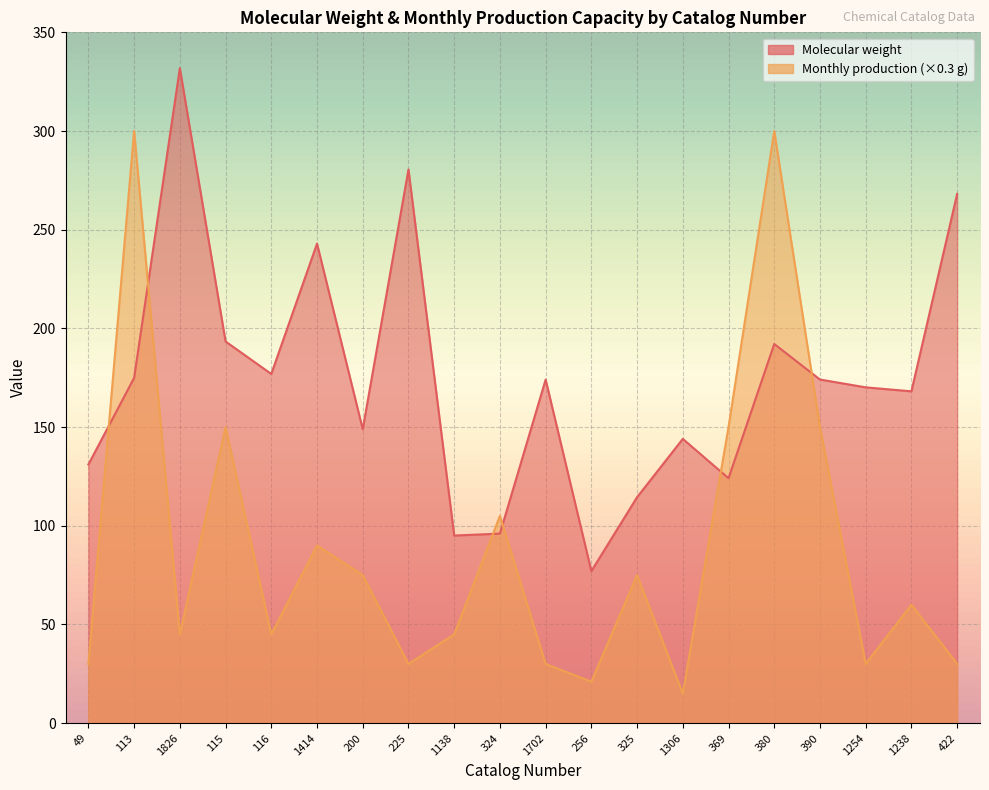

Which series has the widest spread of values?

Monthly production capacity, grams